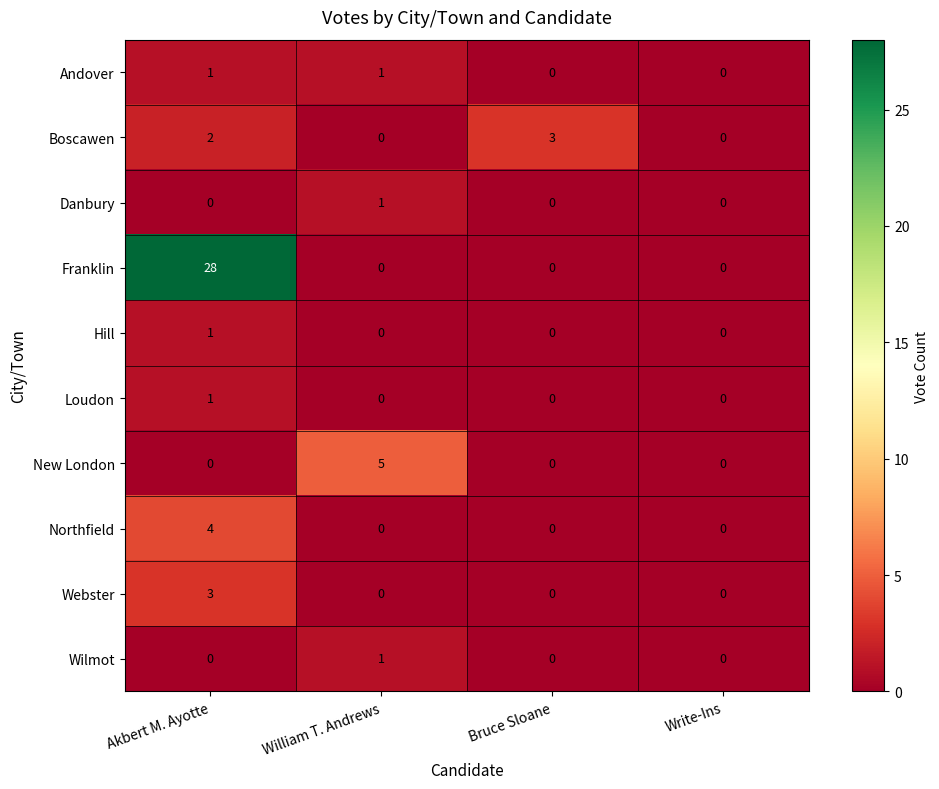

What is the difference between the Northfield values at Akbert M. Ayotte and Bruce Sloane?

4